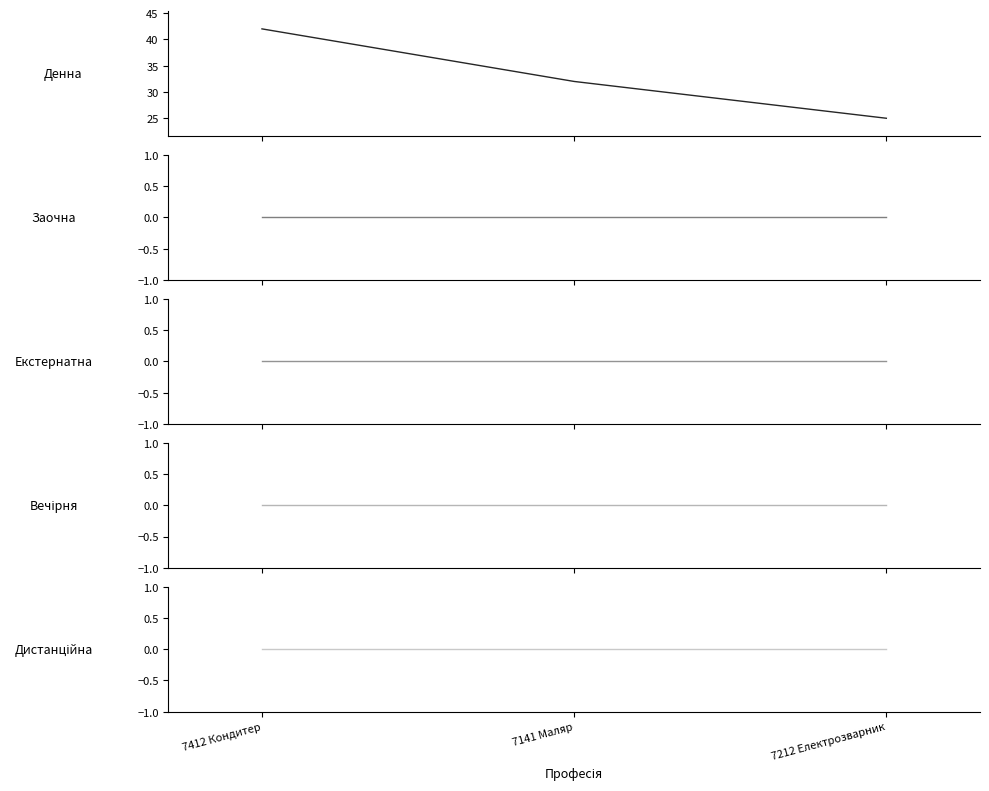

Is it true that Денна equals 16 at 7141 Маляр?

False